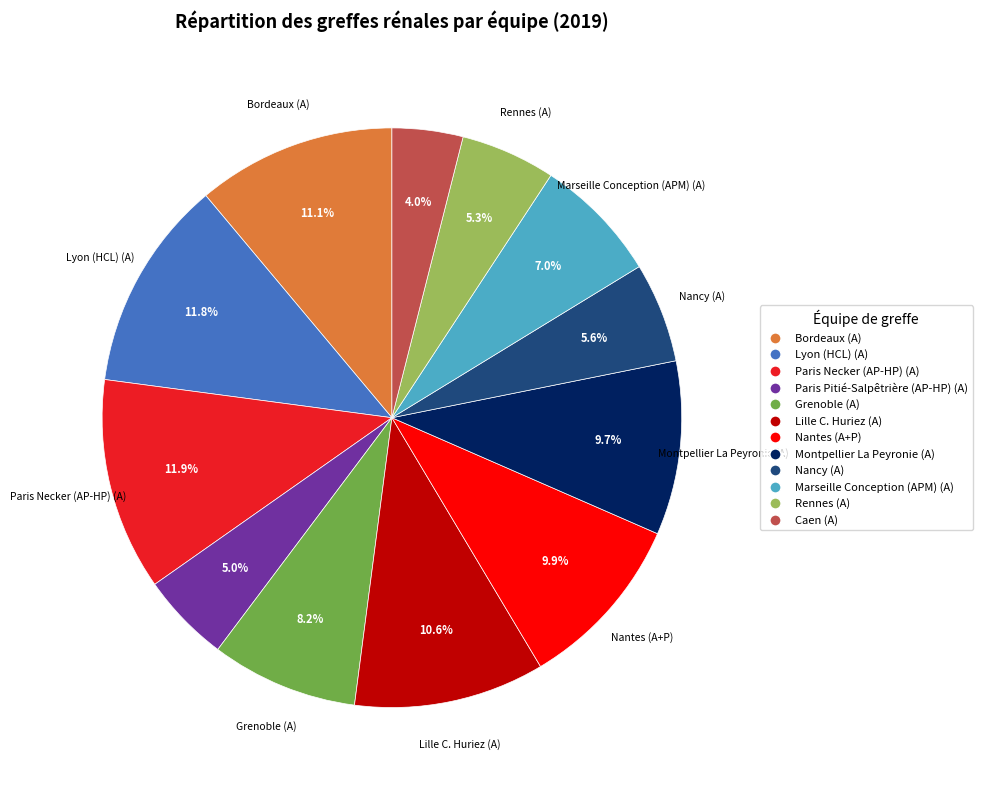

Does Lyon (HCL) (A) represent more than half of the total?

No